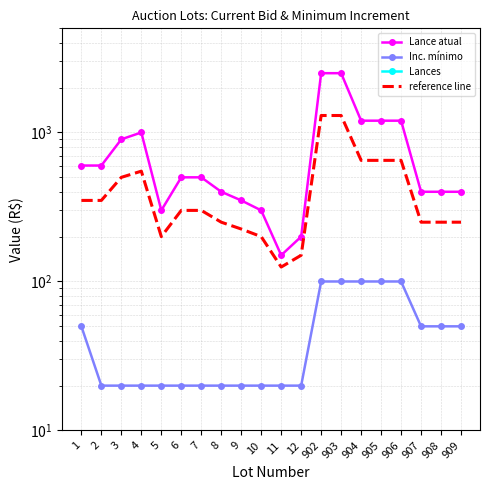

True or false: reference line and Lances cross at least once.

False